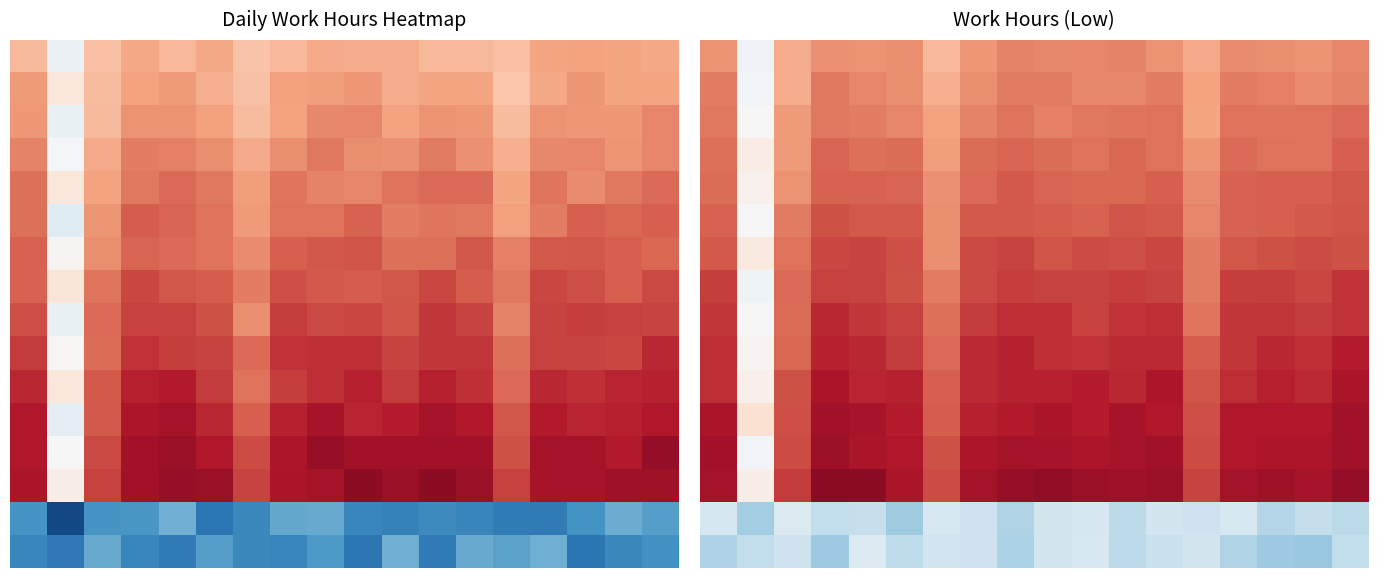

Count the number of categories in the chart.

18